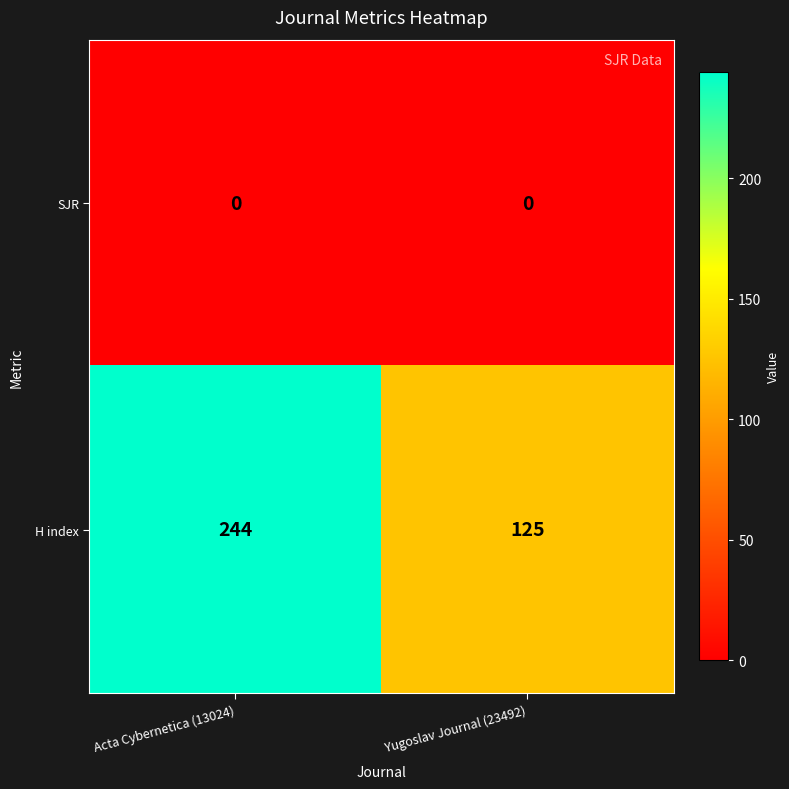

What is the total value across all series at Acta Cybernetica (13024)?

244